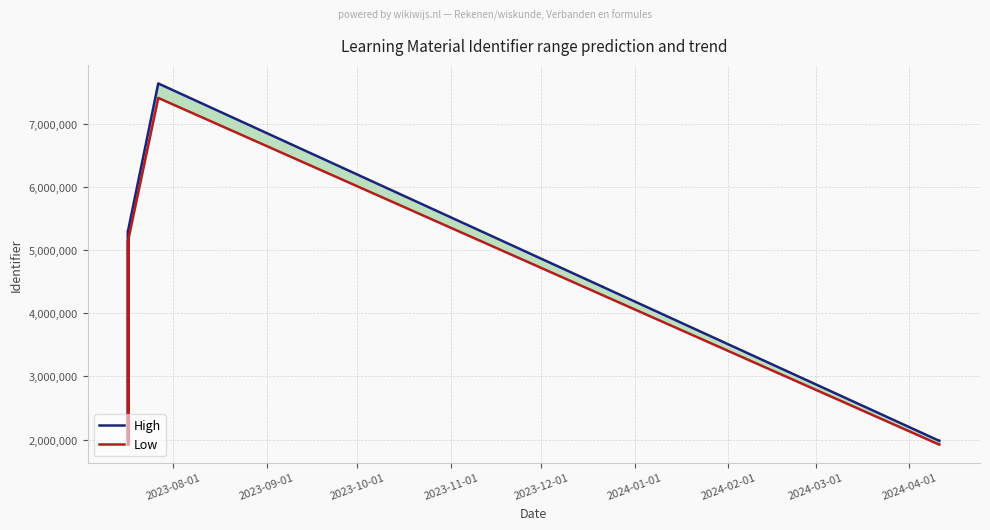

What is the difference between the maximum and second lowest values in the High series?

5659890.0